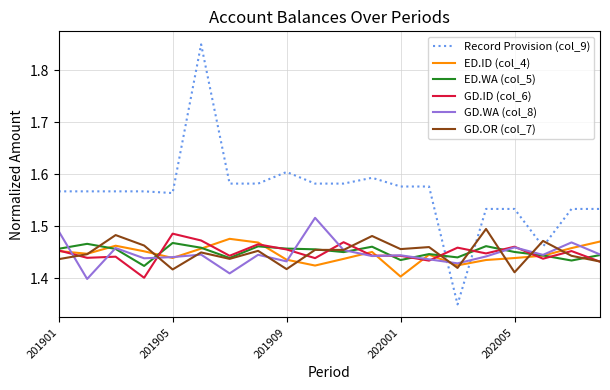

Is this an area chart (filled region under the line)?

No